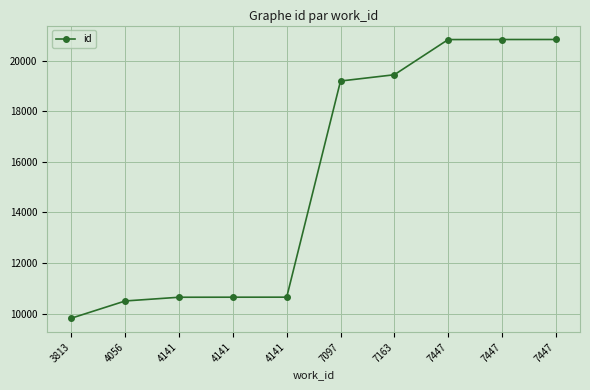

How many distinct data groups are displayed?

1